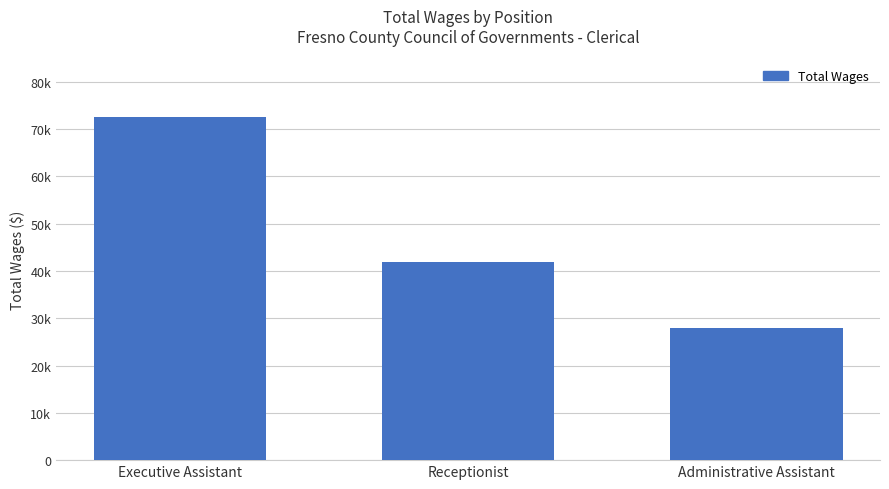

Does the chart contain any negative values?

No